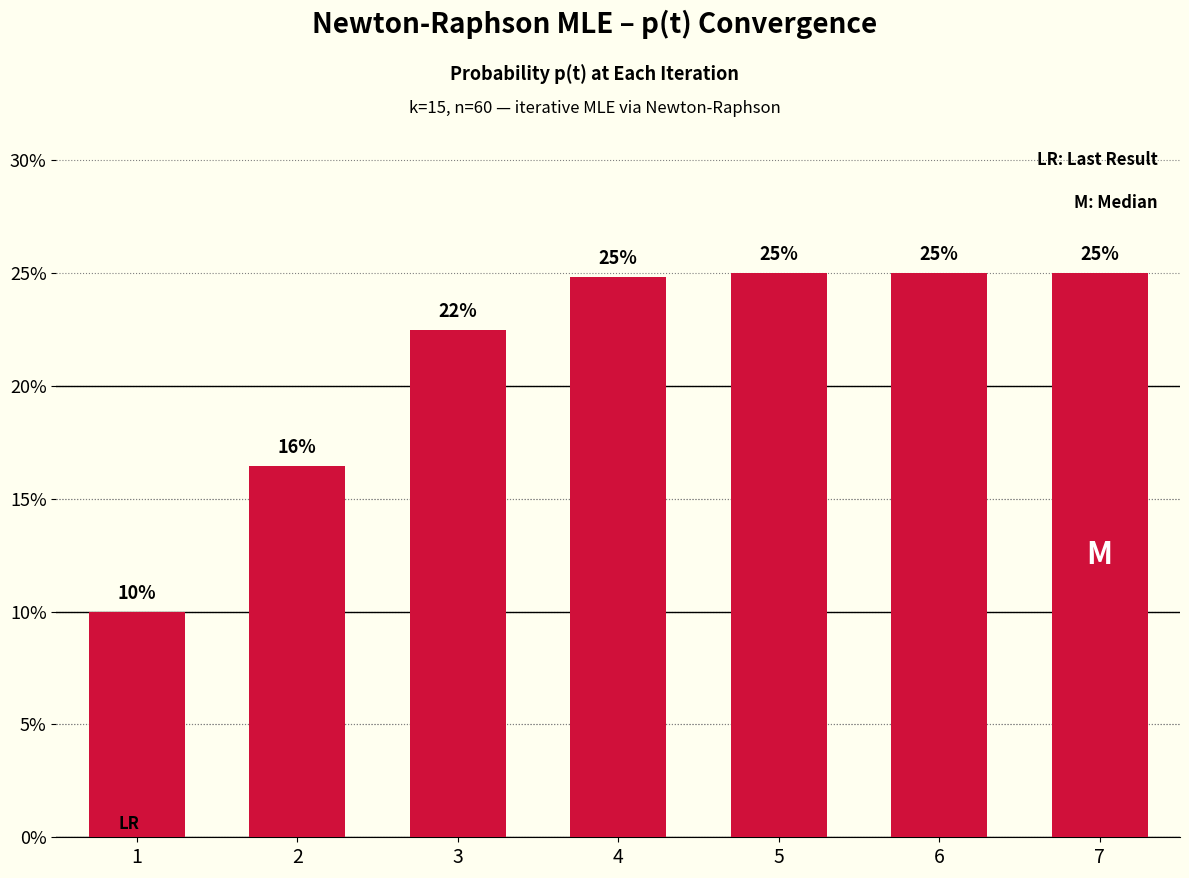

What is the value of the 6th bar from the left?

0.2